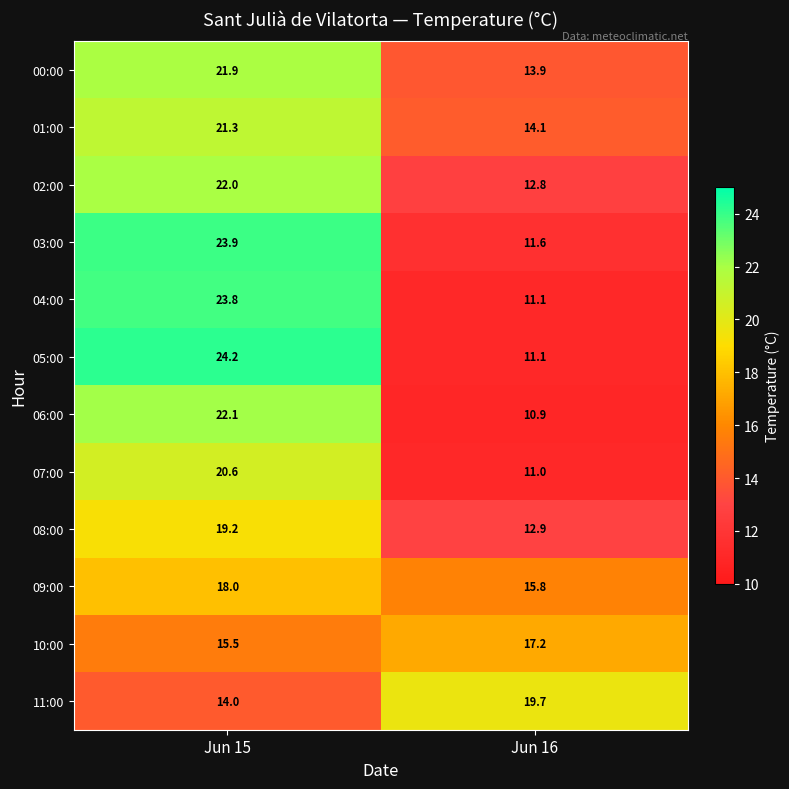

Where is 00:00 nearest to the value 17?

Jun 16